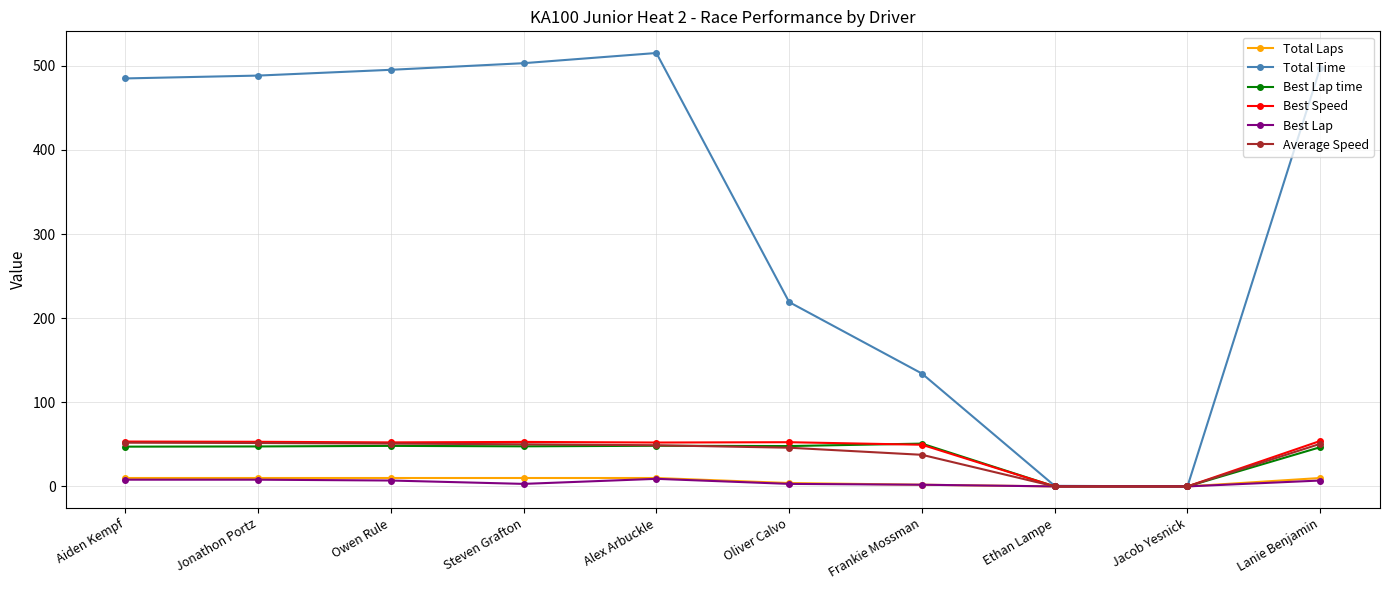

What are all the series names shown in the legend?

Total Laps, Total Time, Best Lap time, Best Speed, Best Lap, Average Speed